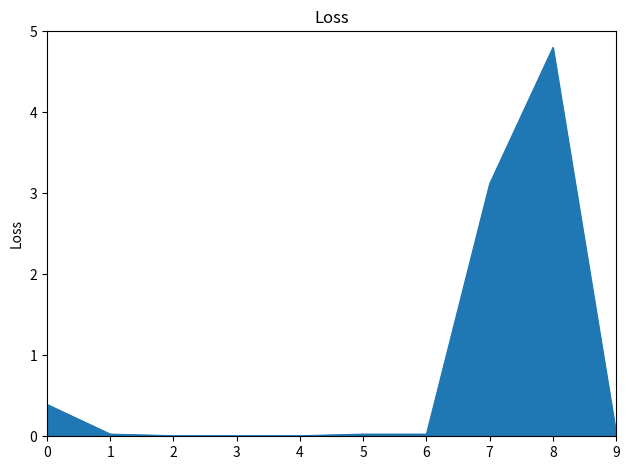

What is the maximum value shown in the chart?

4.8